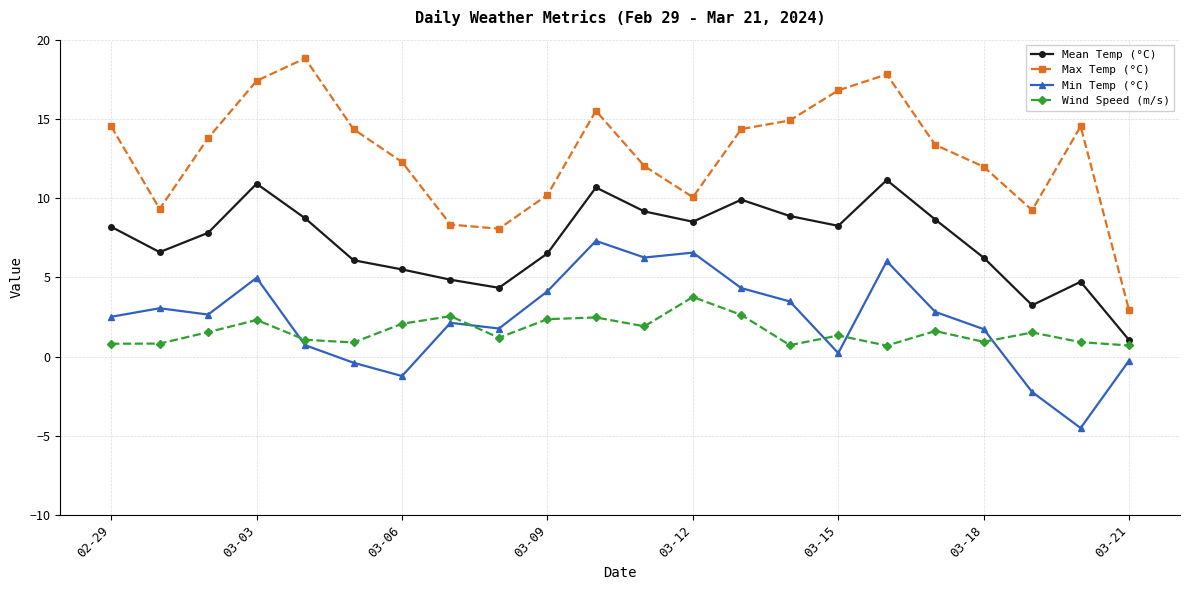

What is the sum of all Max Temp (°C) values?

280.6